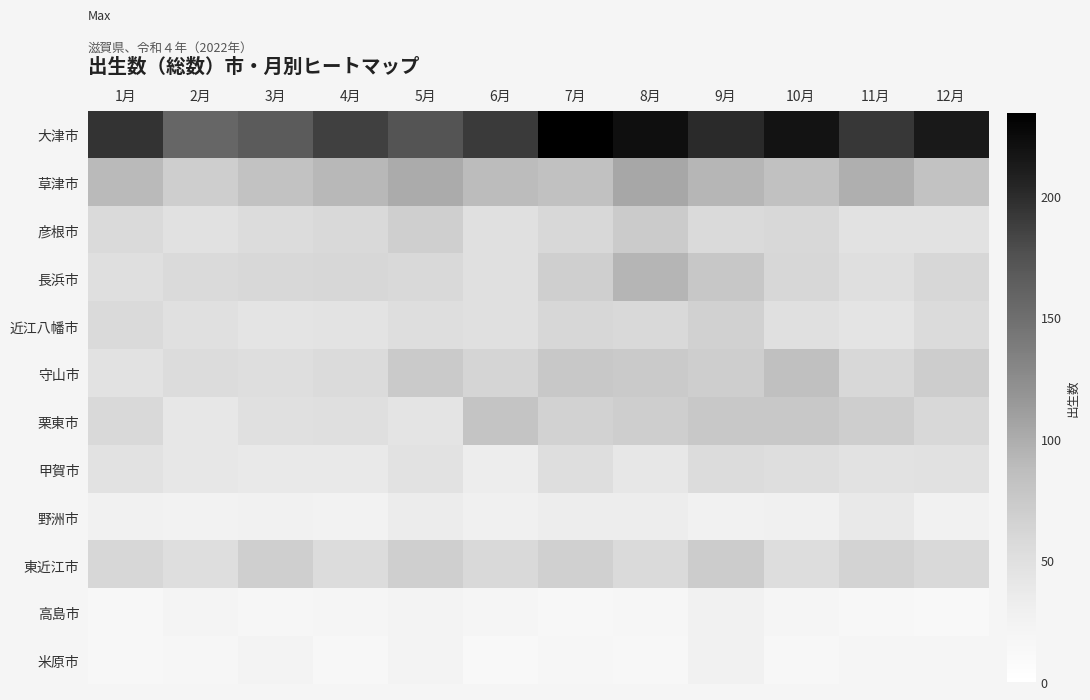

Reading right to left, extract all data points from this chart.

大津市: 12月=213	11月=192	10月=218	9月=201	8月=222	7月=234	6月=191	5月=173	4月=187	3月=167	2月=157	1月=195
草津市: 12月=82	11月=98	10月=84	9月=93	8月=104	7月=84	6月=88	5月=101	4月=91	3月=82	2月=70	1月=90
彦根市: 12月=46	11月=46	10月=59	9月=56	8月=73	7月=59	6月=50	5月=69	4月=58	3月=54	2月=48	1月=56
長浜市: 12月=61	11月=51	10月=61	9月=77	8月=94	7月=68	6月=49	5月=58	4月=60	3月=59	2月=57	1月=51
近江八幡市: 12月=55	11月=44	10月=50	9月=66	8月=58	7月=61	6月=50	5月=52	4月=45	3月=44	2月=49	1月=56
守山市: 12月=71	11月=59	10月=85	9月=70	8月=74	7月=76	6月=63	5月=74	4月=55	3月=52	2月=54	1月=47
栗東市: 12月=59	11月=70	10月=76	9月=75	8月=70	7月=65	6月=80	5月=44	4月=51	3月=50	2月=41	1月=58
甲賀市: 12月=48	11月=46	10月=52	9月=54	8月=40	7月=52	6月=33	5月=46	4月=38	3月=38	2月=40	1月=46
野洲市: 12月=27	11月=38	10月=29	9月=27	8月=33	7月=33	6月=28	5月=34	4月=24	3月=26	2月=24	1月=27
東近江市: 12月=58	11月=64	10月=53	9月=72	8月=56	7月=67	6月=58	5月=68	4月=54	3月=68	2月=52	1月=60
高島市: 12月=13	11月=16	10月=20	9月=27	8月=17	7月=15	6月=20	5月=22	4月=19	3月=17	2月=21	1月=16
米原市: 12月=20	11月=19	10月=15	9月=27	8月=14	7月=18	6月=13	5月=23	4月=16	3月=23	2月=17	1月=14